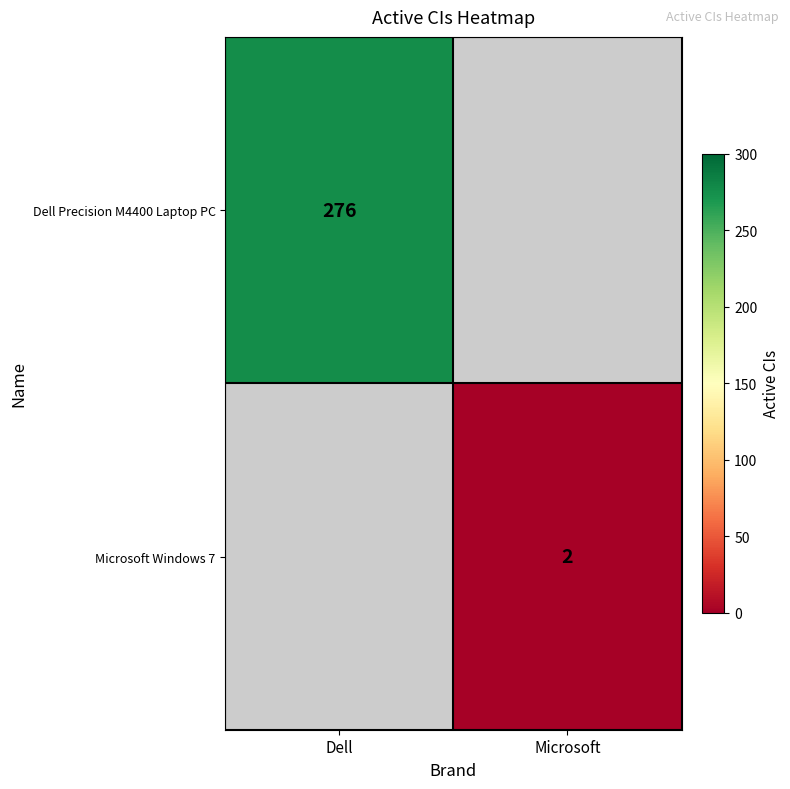

True or false: Dell Precision M4400 Laptop PC has a value of 133 at Dell.

False